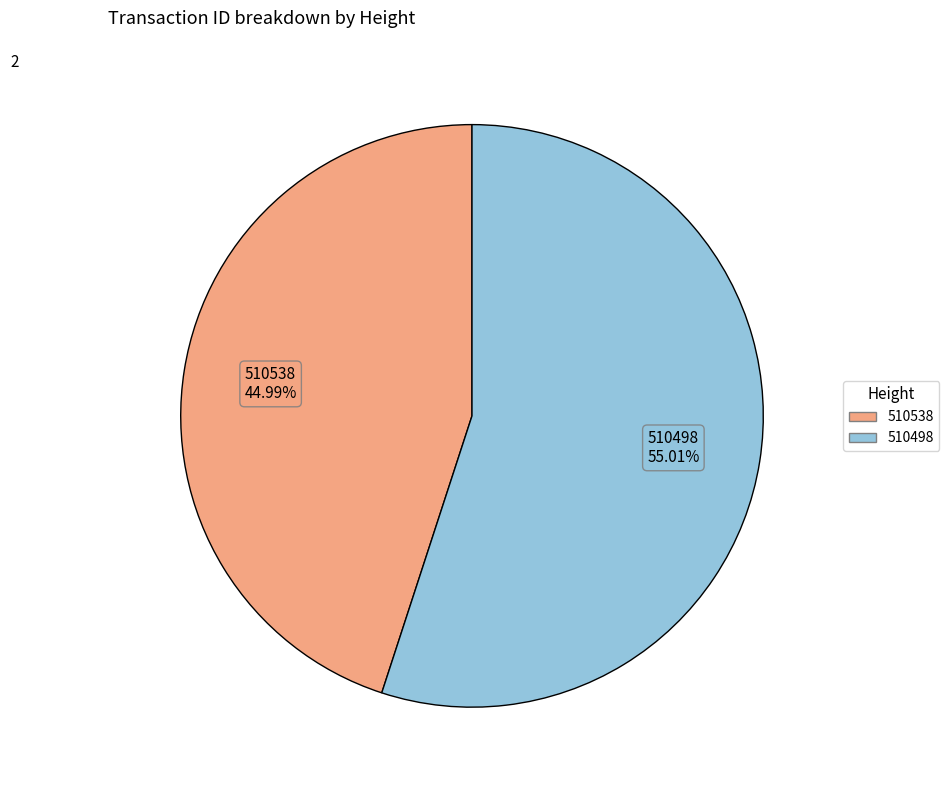

How much of the chart is everything except 510538?

55.0%